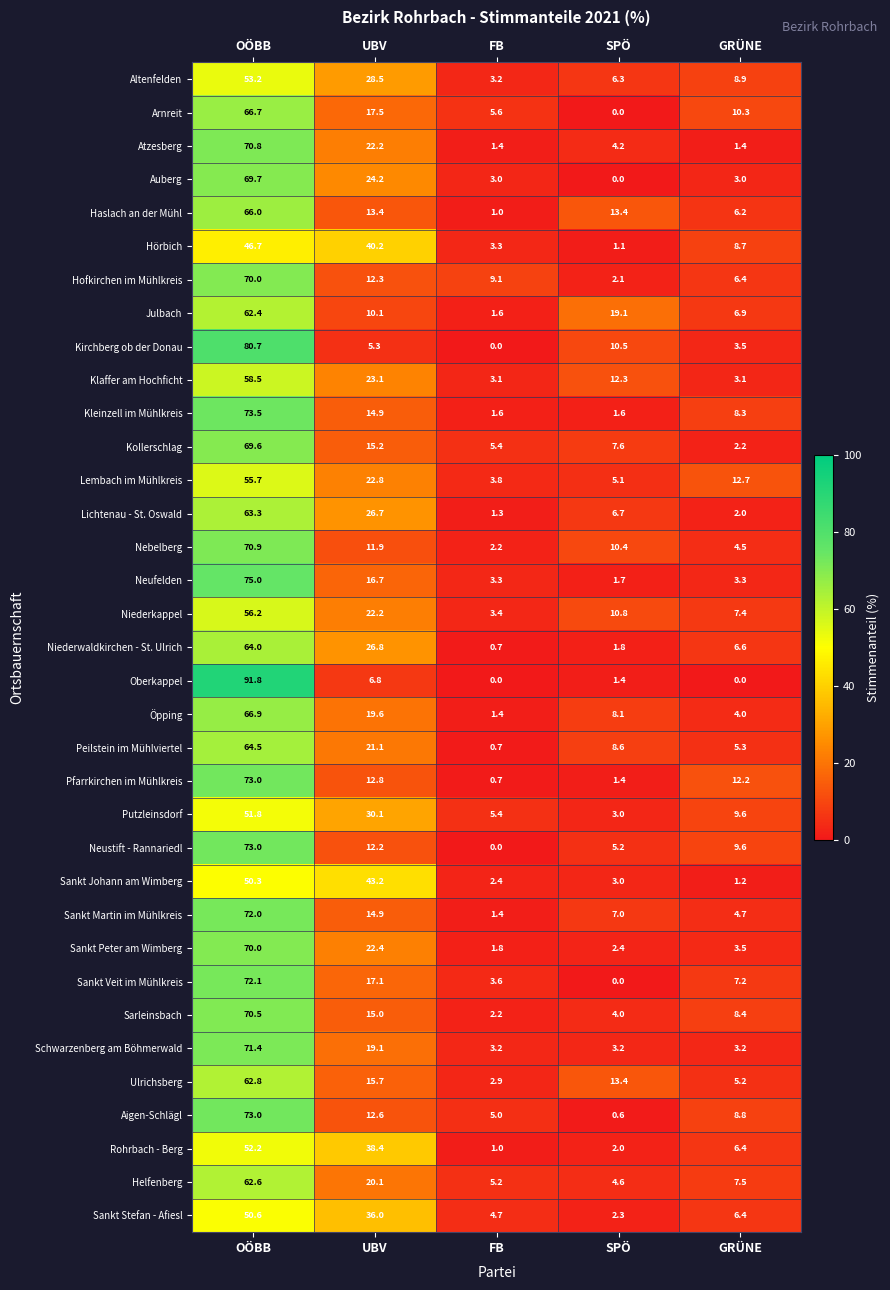

At which category does the chart reach its peak across all series?

OÖBB